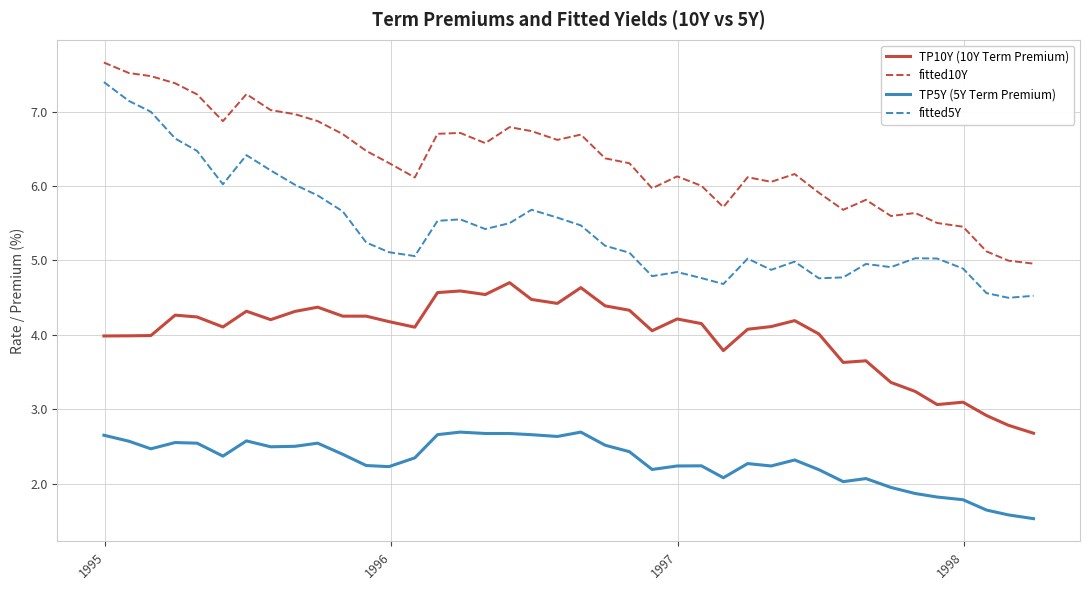

True or false: TP5Y (5Y Term Premium) and TP10Y (10Y Term Premium) cross at least once.

False